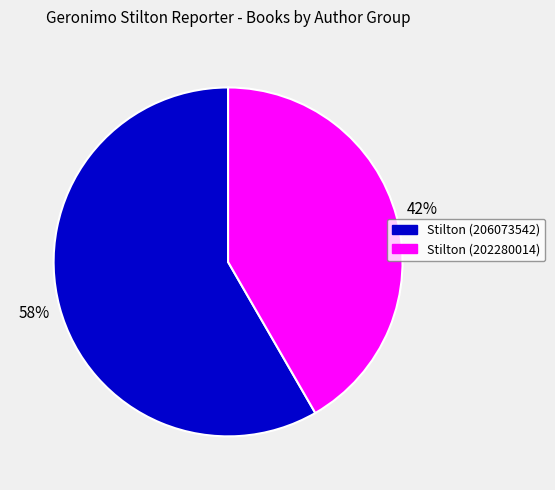

Is there a majority slice in this chart?

Yes